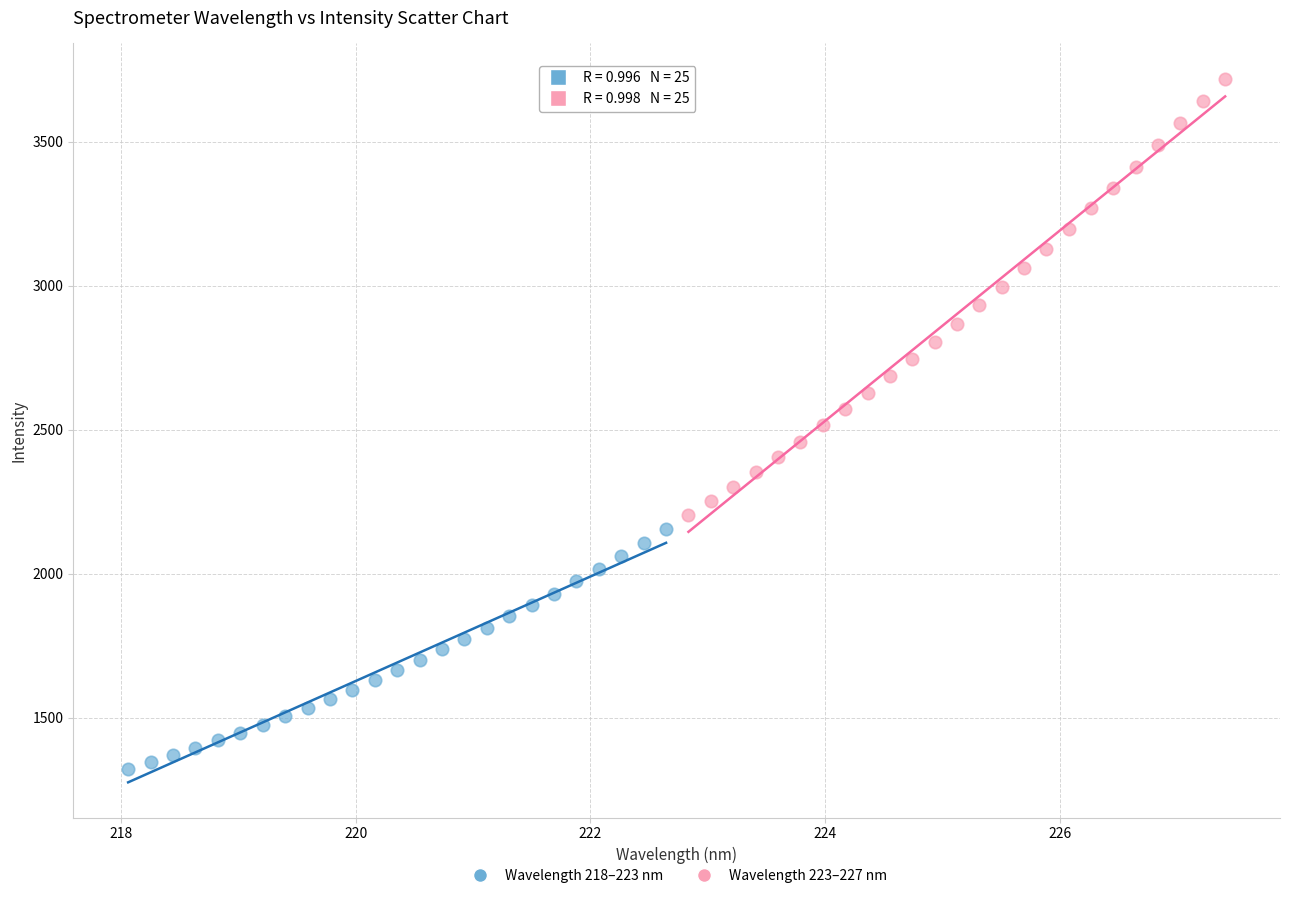

Which series reaches the minimum Y coordinate?

Wavelength 218–223 nm